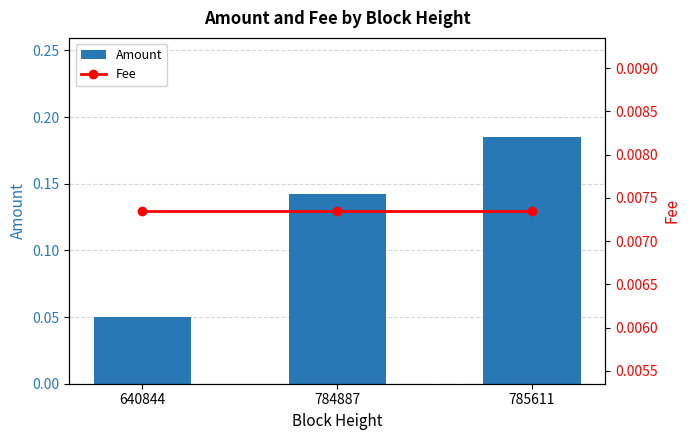

How many series are shown in this chart?

2